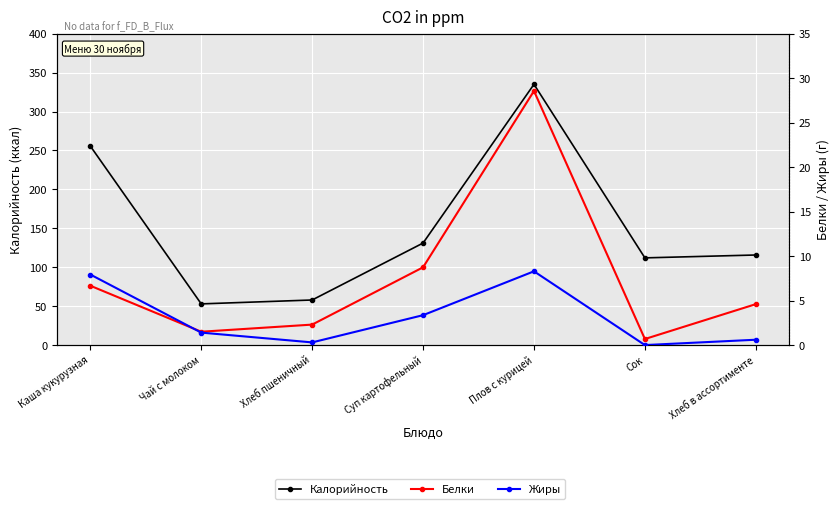

Between Плов с курицей and Сок, which series saw the biggest shift?

Калорийность